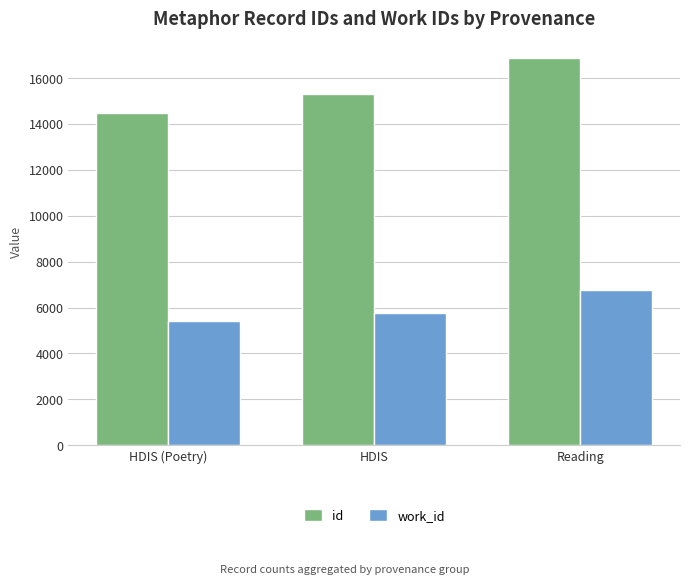

Reading left to right, extract all data points from this chart.

id: HDIS (Poetry)=14498.5	HDIS=15328.0	Reading=16886.5
work_id: HDIS (Poetry)=5404.0	HDIS=5750.0	Reading=6767.0